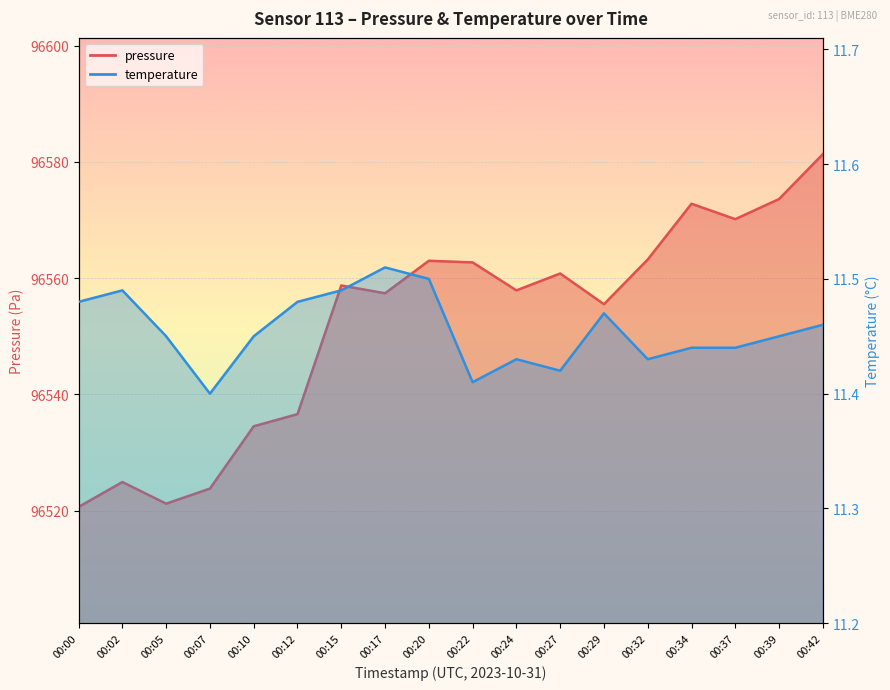

Reading left to right, list all the values displayed in this chart.

pressure: 96520.6	96524.9	96521.2	96523.8	96534.5	96536.6	96558.7	96557.4	96563.0	96562.7	96557.9	96560.8	96555.5	96563.2	96572.8	96570.1	96573.6	96581.3
temperature: 11.5	11.5	11.4	11.4	11.4	11.5	11.5	11.5	11.5	11.4	11.4	11.4	11.5	11.4	11.4	11.4	11.4	11.5